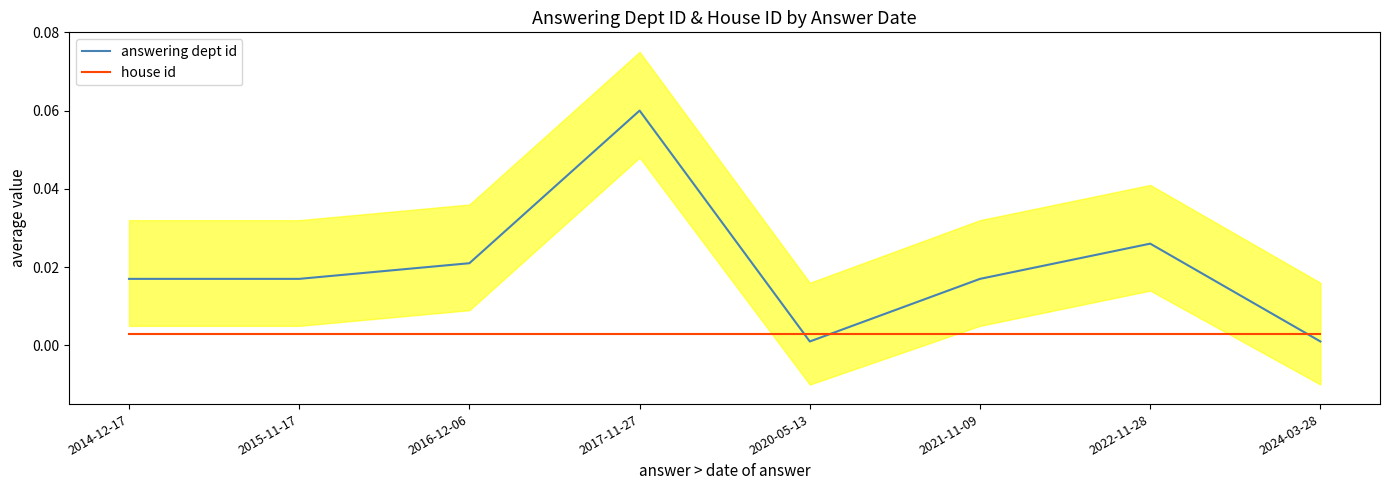

What is the label of the 2nd point from the left?

2015-11-17